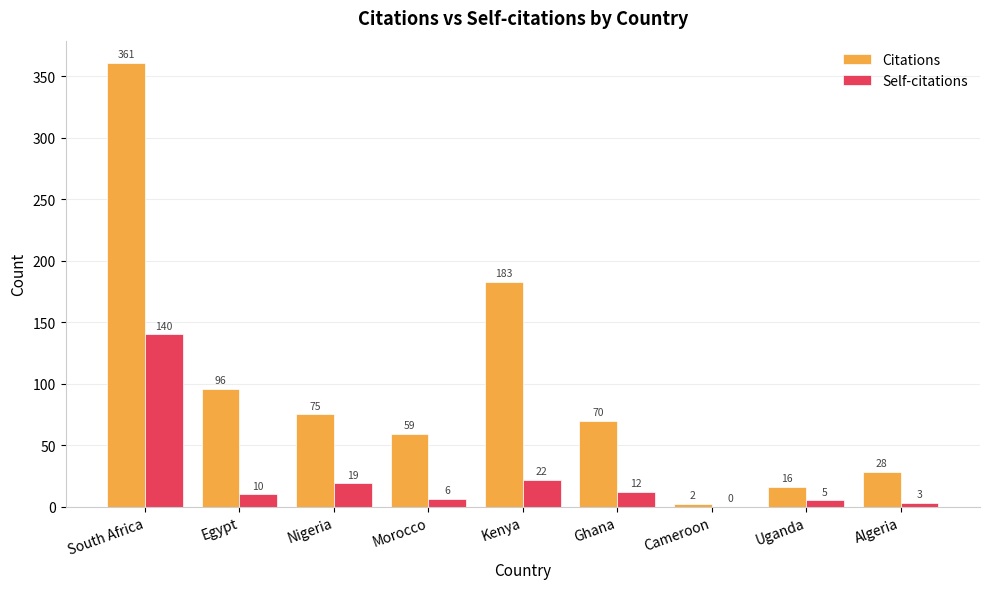

At which category is the sum across all series the highest?

South Africa